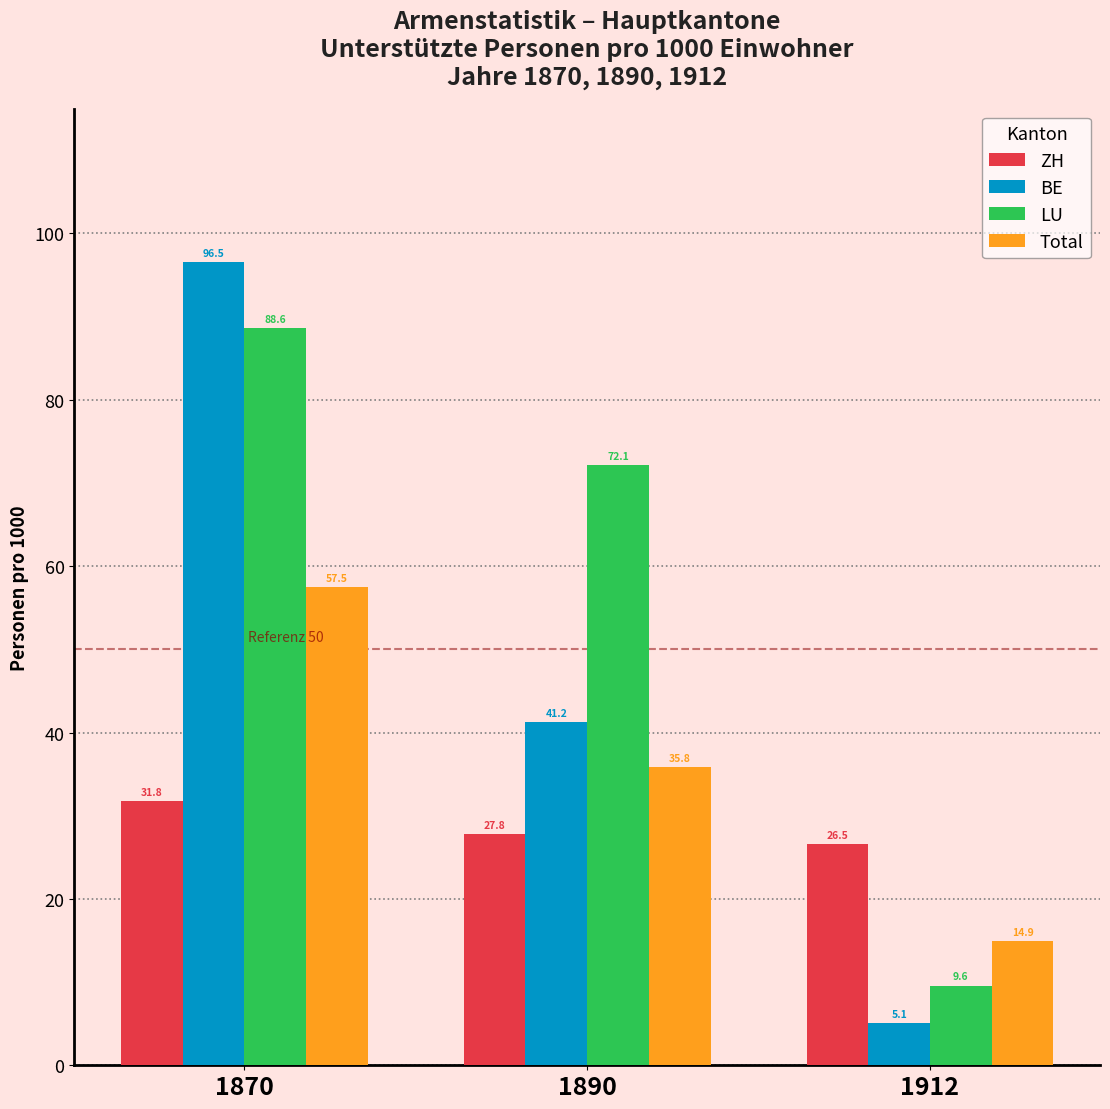

Reading left to right, transcribe all the data shown in this chart.

ZH: 31.8	27.8	26.5
BE: 96.5	41.2	5.1
LU: 88.6	72.1	9.6
Total: 57.5	35.8	14.9